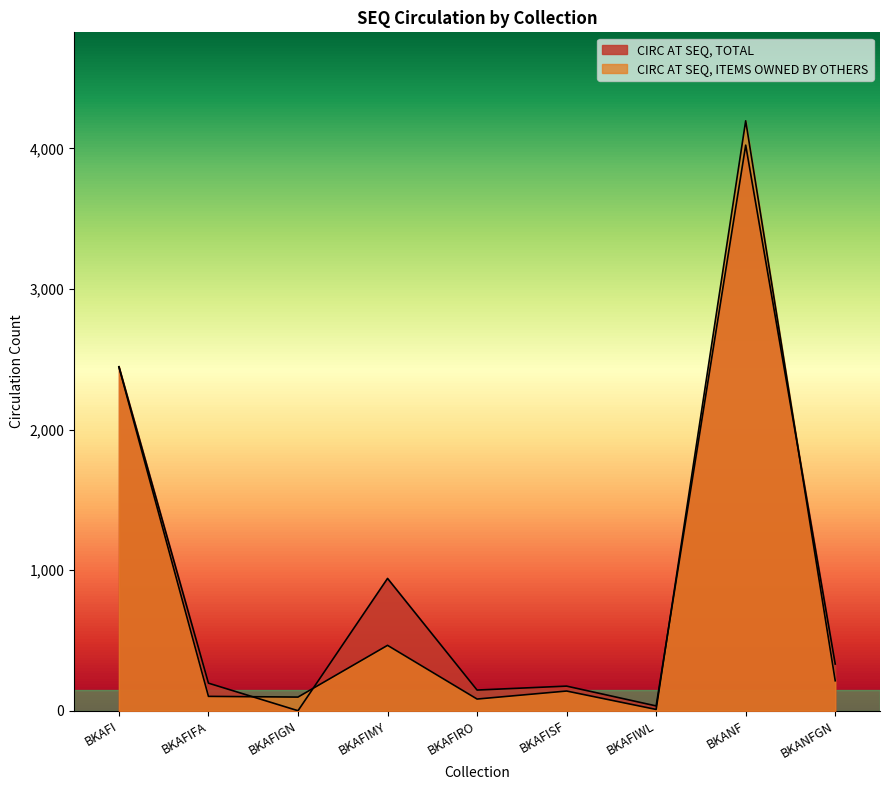

Reading left to right, extract all data points from this chart.

CIRC AT SEQ, TOTAL: 2447	196	0	941	147	175	34	4023	332
CIRC AT SEQ, ITEMS OWNED BY OTHERS: 2445	102	97	465	83	140	9	4196	213